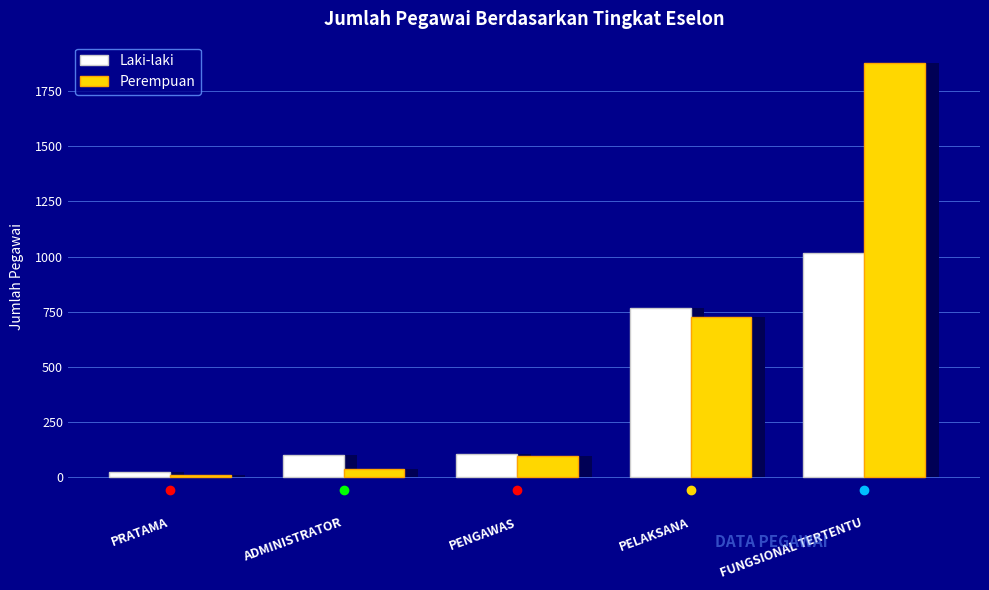

How many values in the Laki-laki series exceed 104?

2